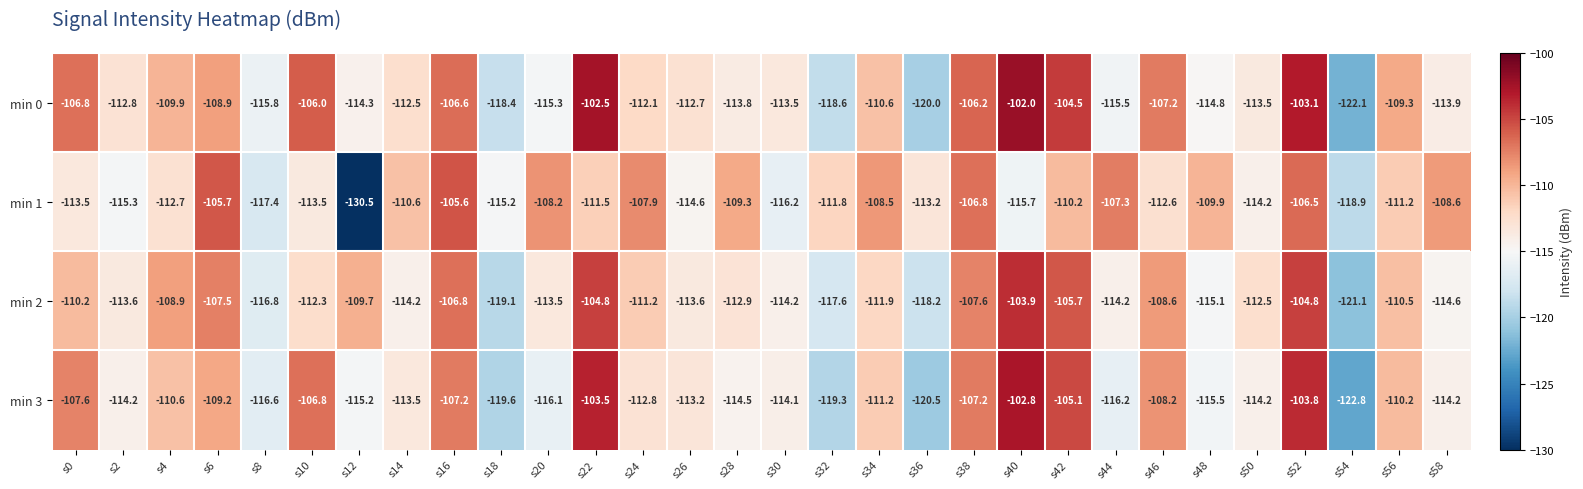

Which series has the largest range (max minus min)?

min 1